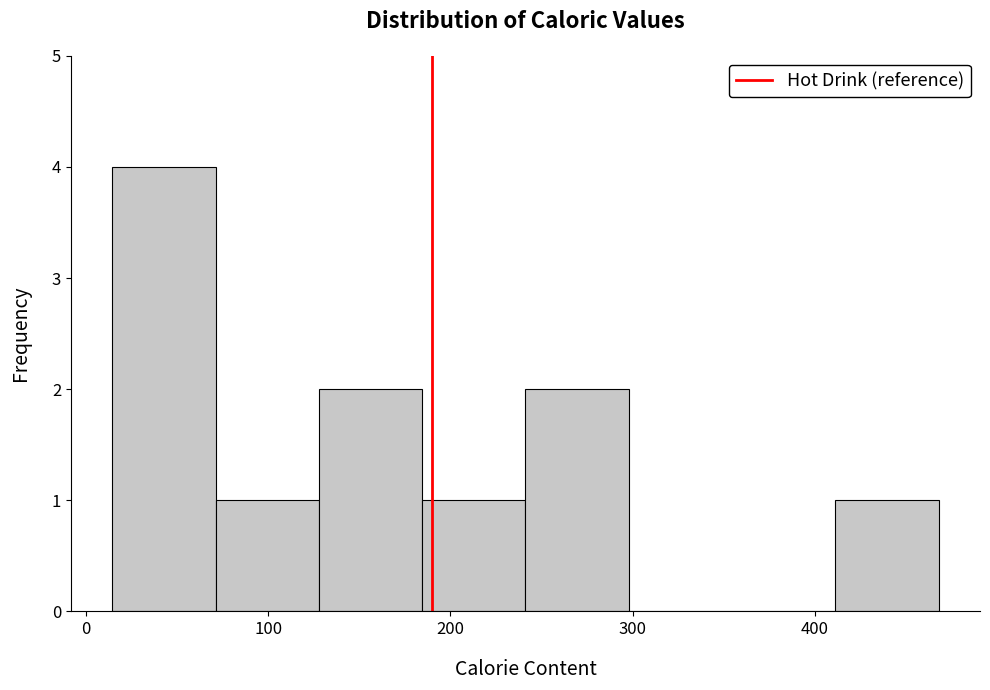

Which range on the x-axis has the tallest bar?

10 to 70